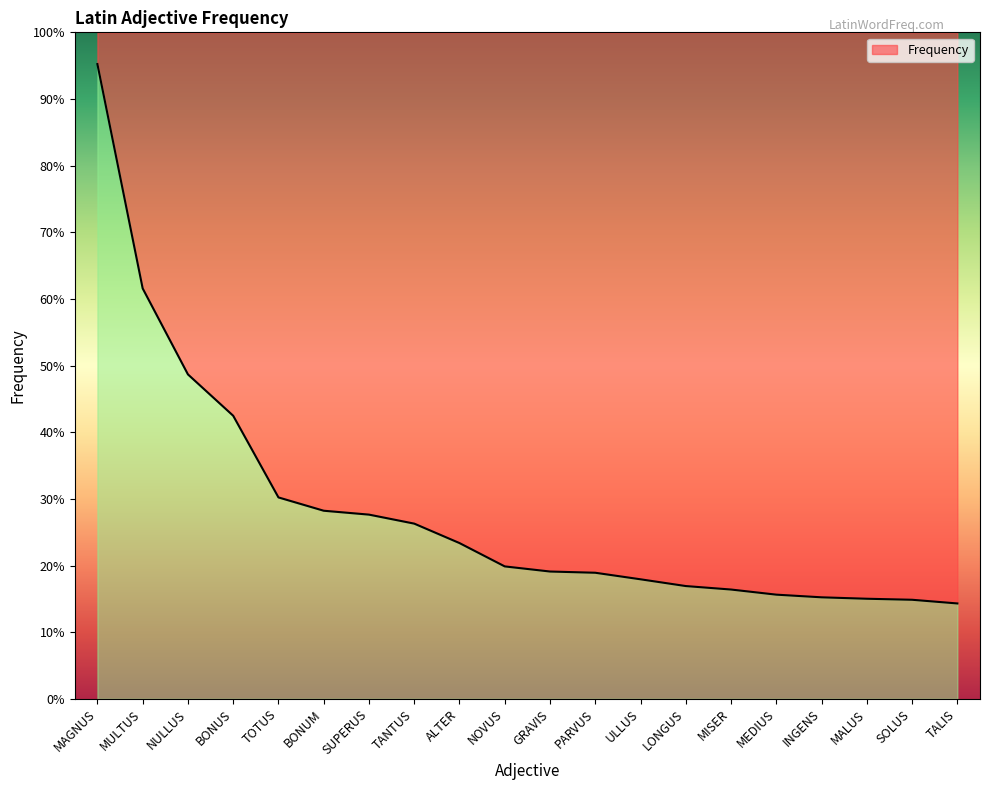

What is the sum of the values at BONUM and INGENS?

1415